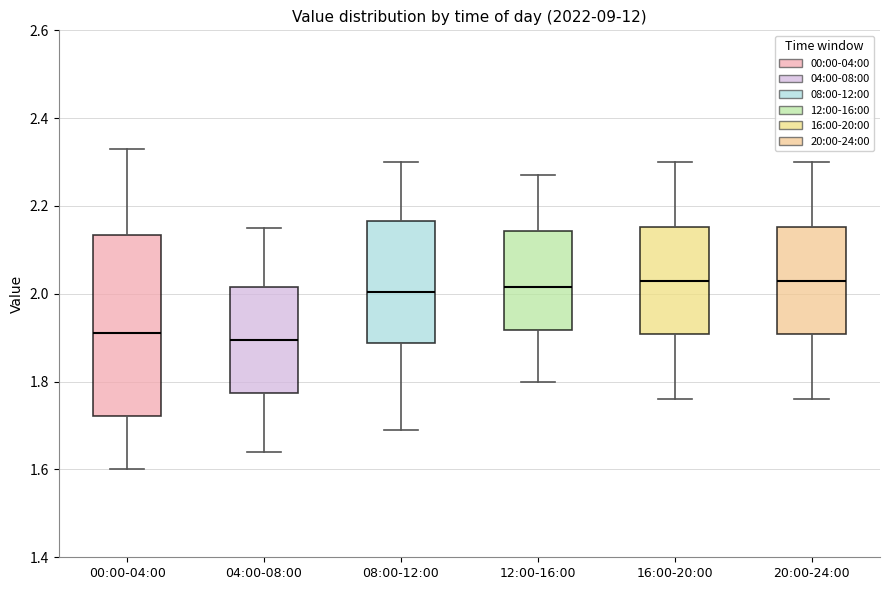

Which box is the tallest, from its lower edge to its upper edge?

00:00-04:00